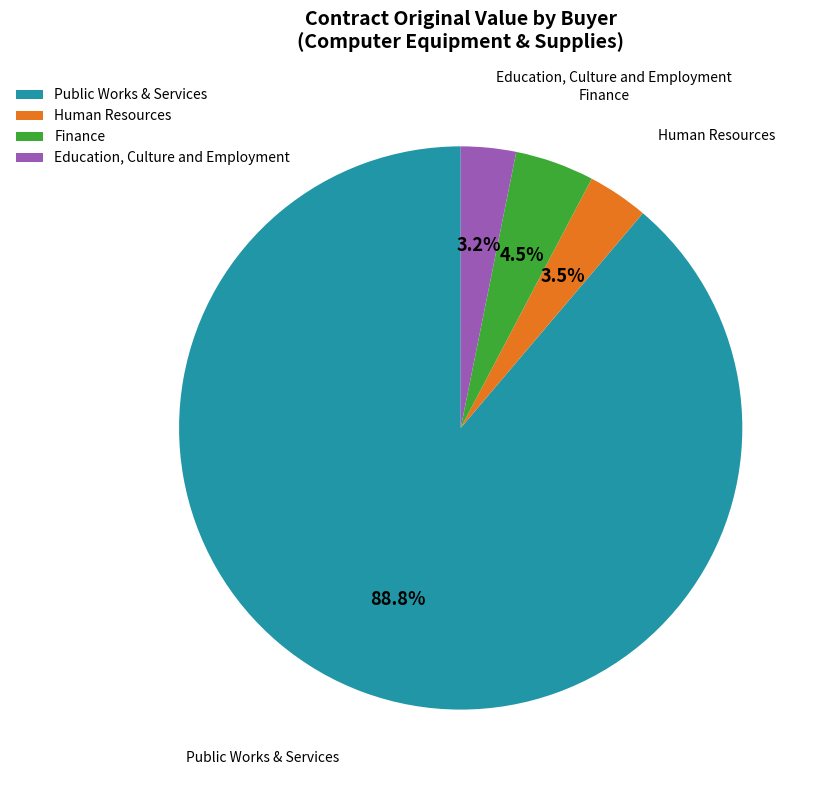

What is the largest slice in the pie chart?

Public Works & Services